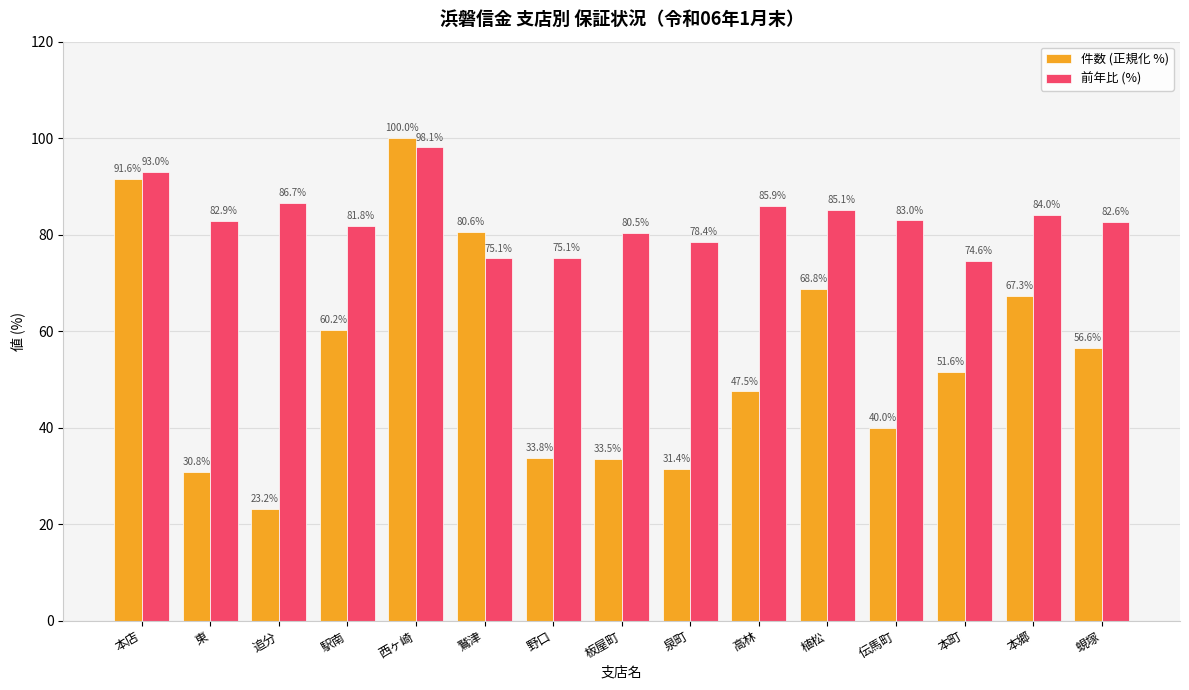

Which series has the widest spread of values?

件数 (正規化 %)